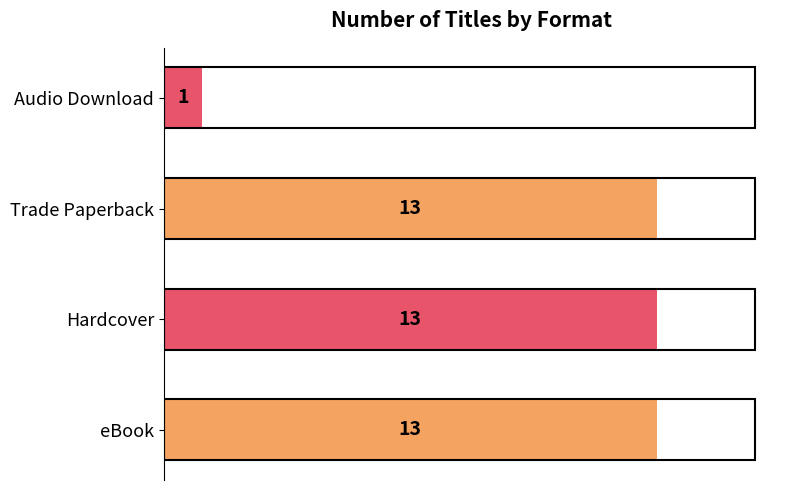

Which has a higher value, Trade Paperback or Audio Download?

Trade Paperback